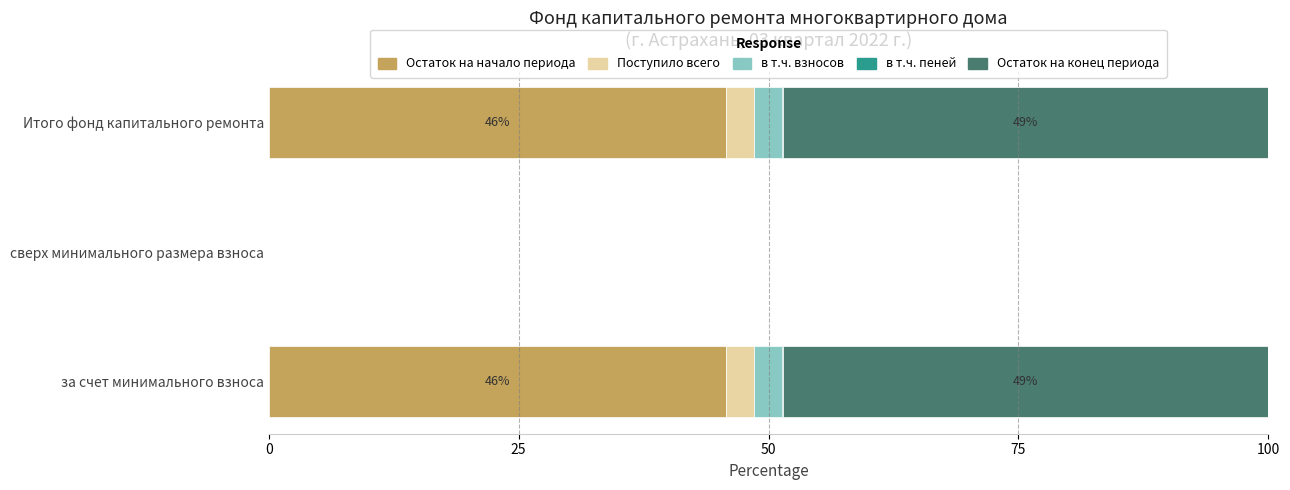

How many values in the Остаток на начало периода series exceed 45?

2